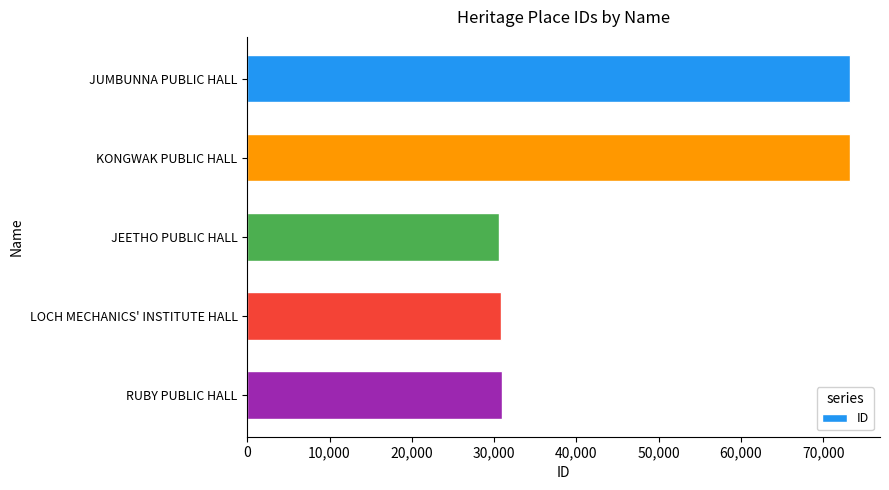

What is the difference between the second highest and minimum values?

42600